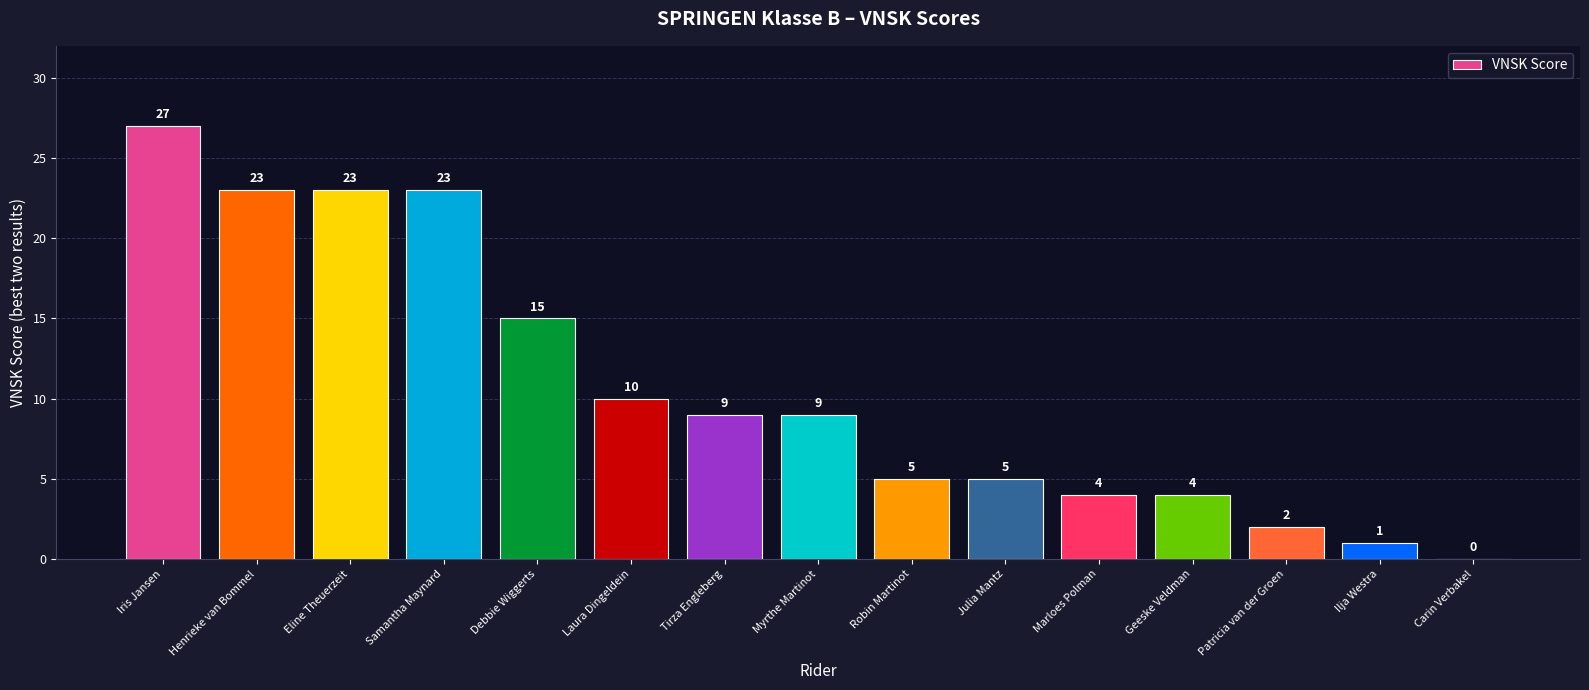

How many distinct data groups are displayed?

1